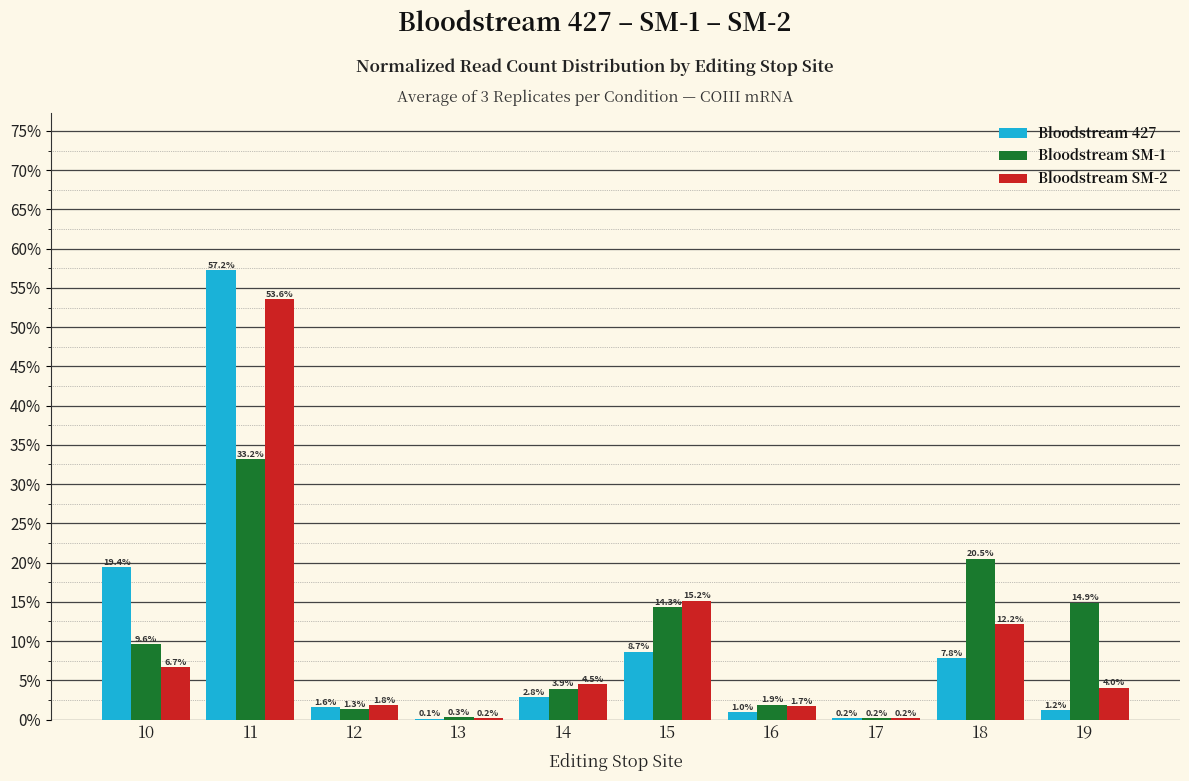

Reading left to right, extract all data points from this chart.

Bloodstream 427: 10=19.4	11=57.2	12=1.6	13=0.1	14=2.8	15=8.7	16=1.0	17=0.2	18=7.8	19=1.2
Bloodstream SM-1: 10=9.6	11=33.2	12=1.3	13=0.3	14=3.9	15=14.3	16=1.9	17=0.2	18=20.5	19=14.9
Bloodstream SM-2: 10=6.7	11=53.6	12=1.8	13=0.2	14=4.5	15=15.2	16=1.7	17=0.2	18=12.2	19=4.0